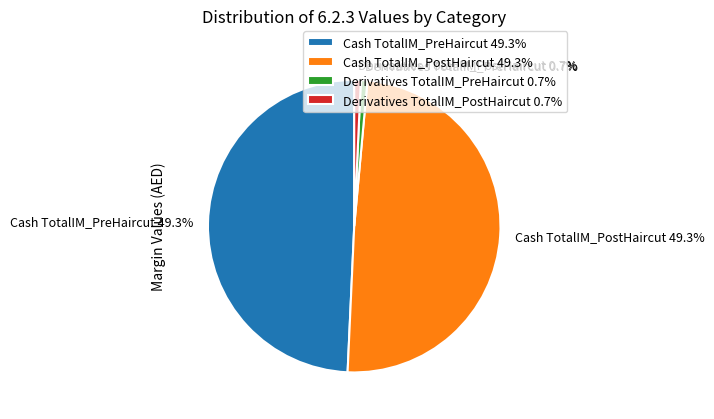

To the nearest percent, what percentage of the pie is Derivatives TotalIM_PostHaircut?

1%